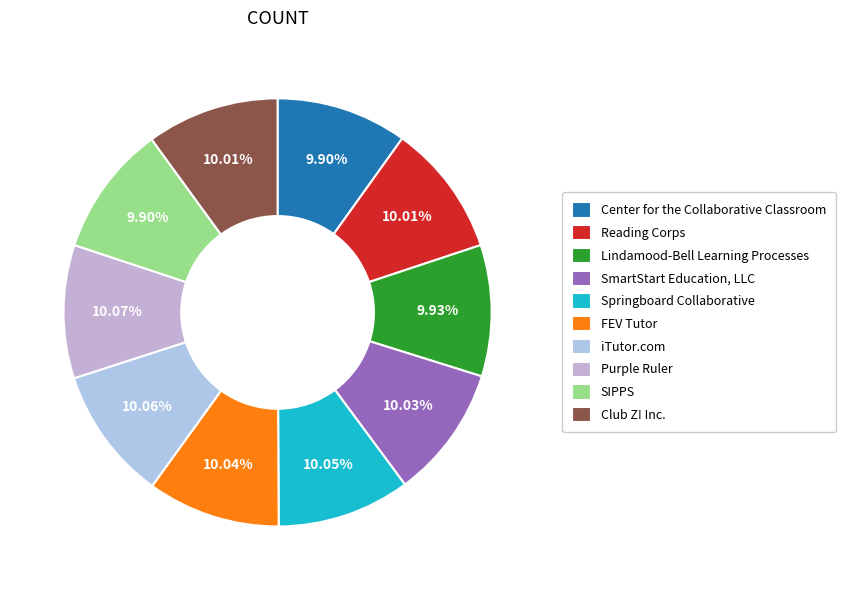

How many slices are in this pie chart?

10